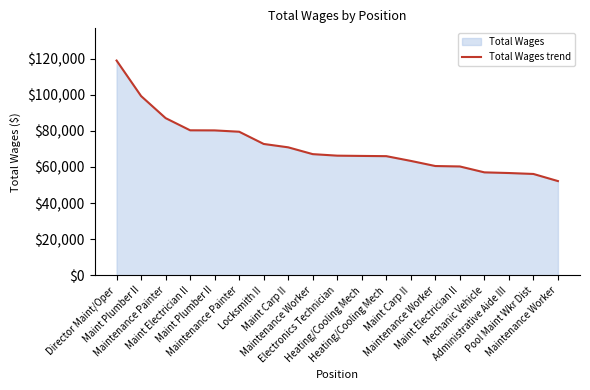

What is the label of the 13th point from the left?

Maint Carp II